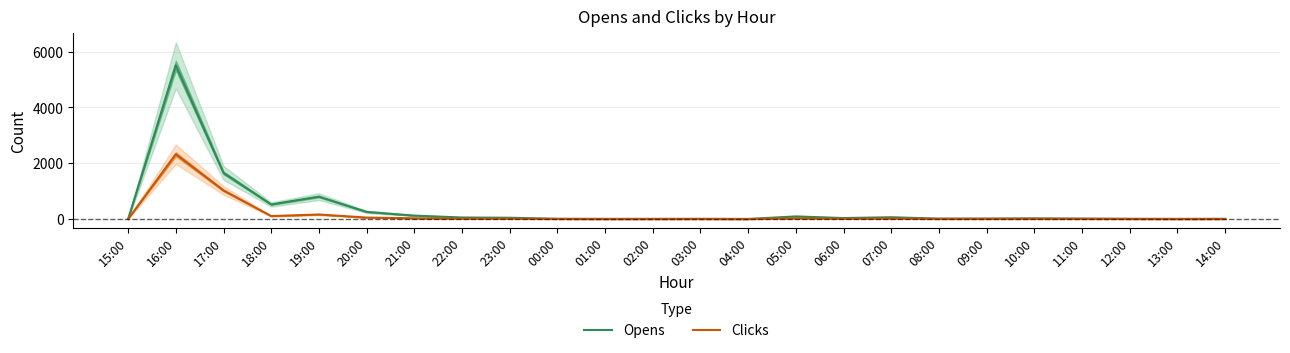

Reading left to right, list all the values displayed in this chart.

Opens: 0.0	5506.0	1651.0	520.0	800.0	254.0	121.0	53.0	44.0	7.0	2.0	3.0	5.0	0.0	92.0	33.0	62.0	13.0	15.0	22.0	14.0	6.0	2.0	5.0
Clicks: 0.0	2321.0	1023.0	104.0	160.0	50.8	24.2	10.6	8.8	1.4	0.4	0.6	1.0	0.0	18.4	6.6	12.4	2.6	3.0	4.4	2.8	1.2	0.4	1.0